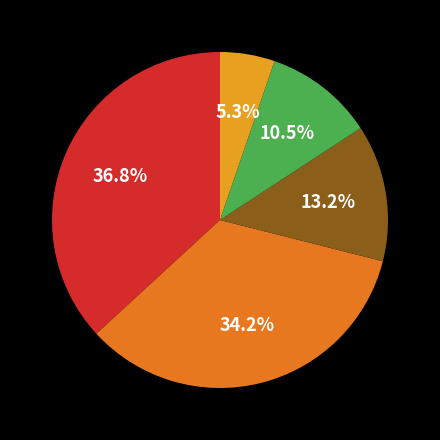

How many slices are in this pie chart?

5